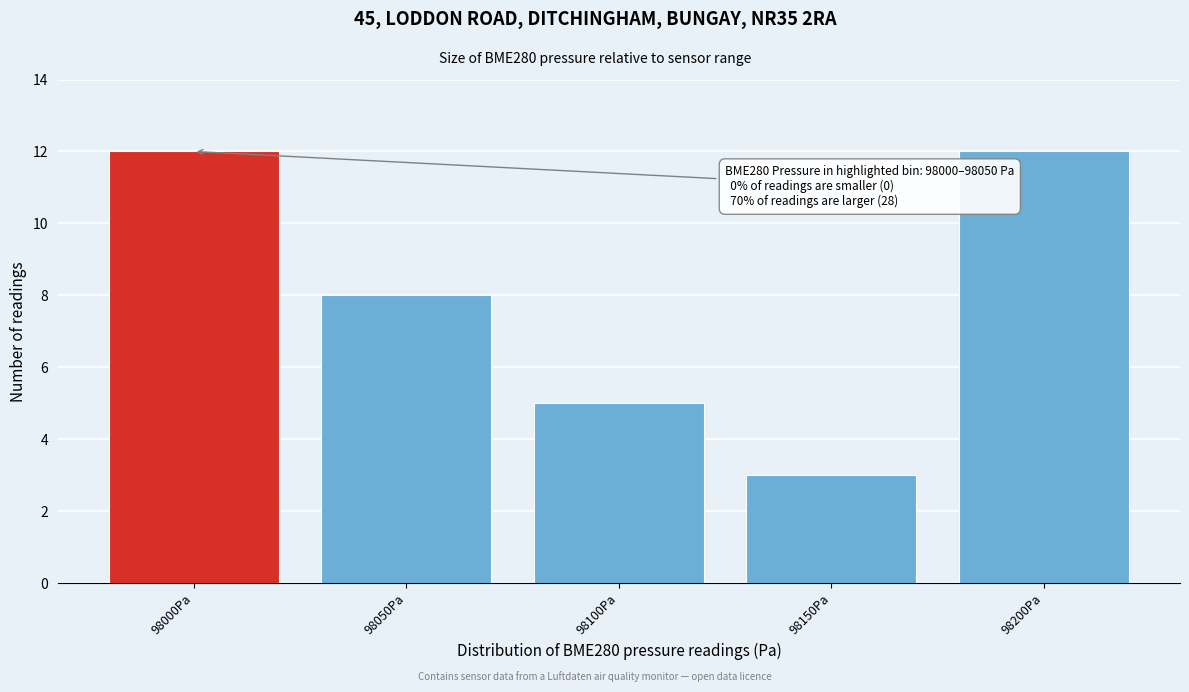

Reading left to right, list all the values displayed in this chart.

98000Pa=12	98050Pa=8	98100Pa=5	98150Pa=3	98200Pa=12